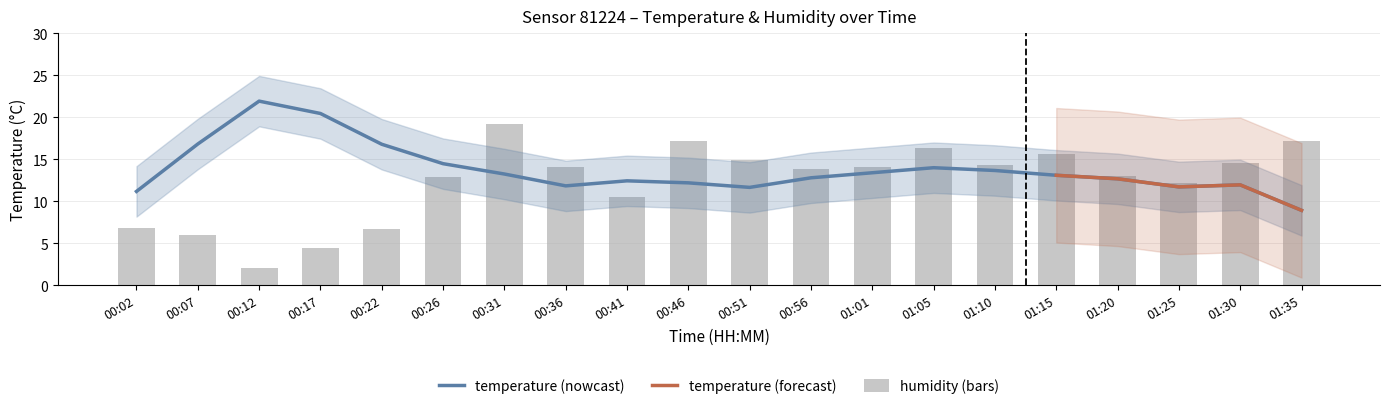

What is the difference between the maximum and minimum values?

17.1